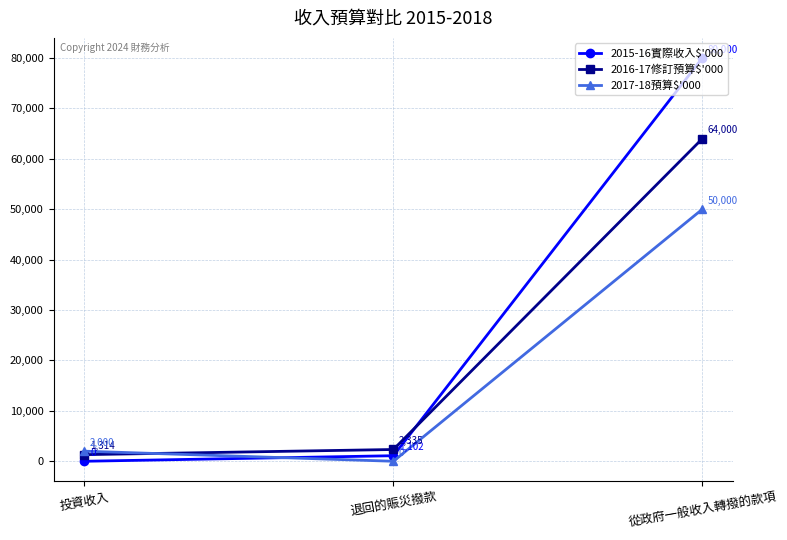

True or false: 2017-18預算$'000 has a value of 2000 at 投資收入.

True